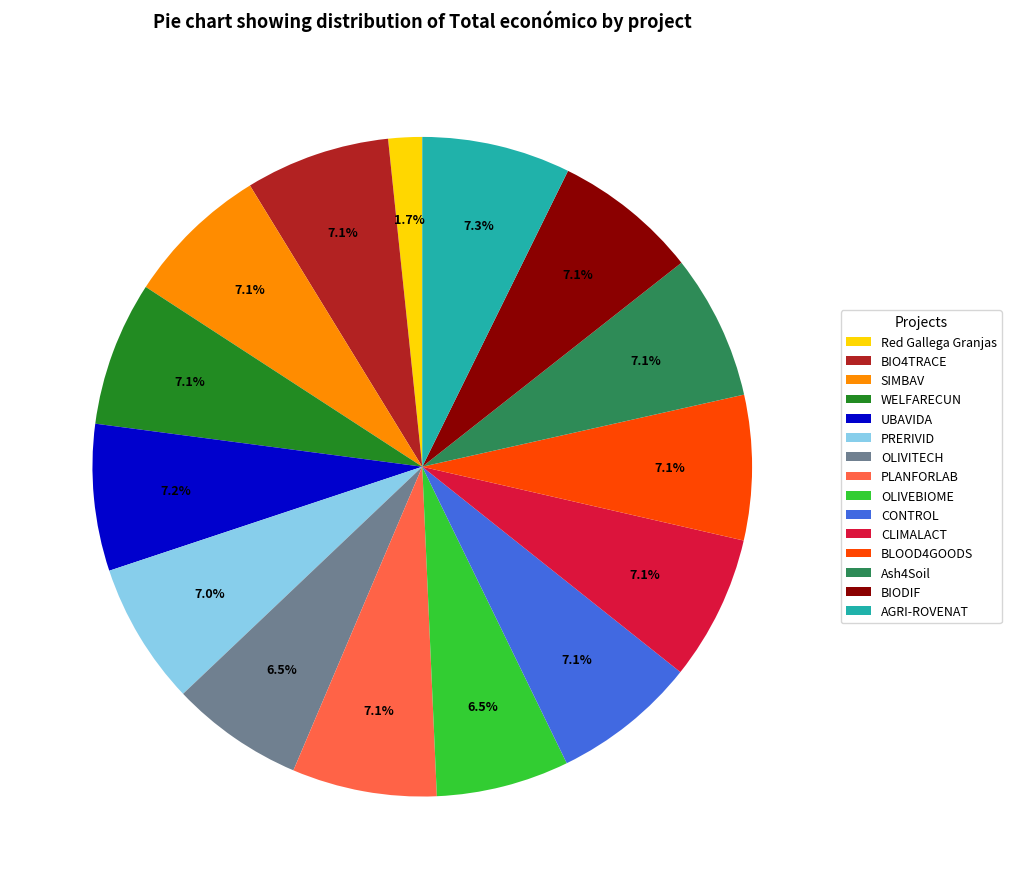

True or false: SIMBAV accounts for 1% of the total.

False